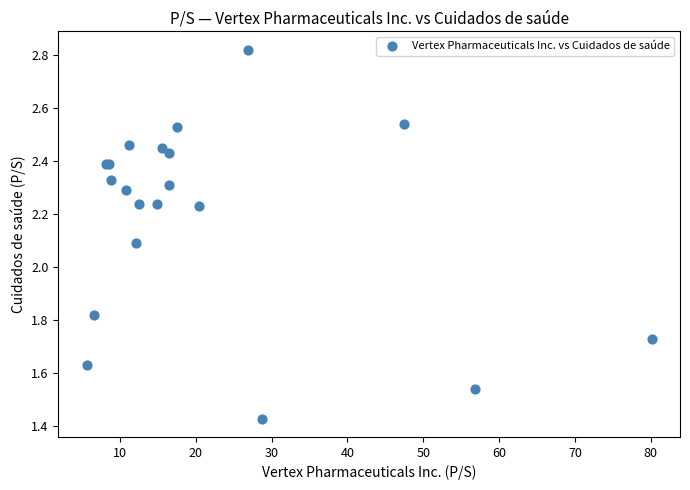

What Y value in the scatter plot is closest to 2?

2.1